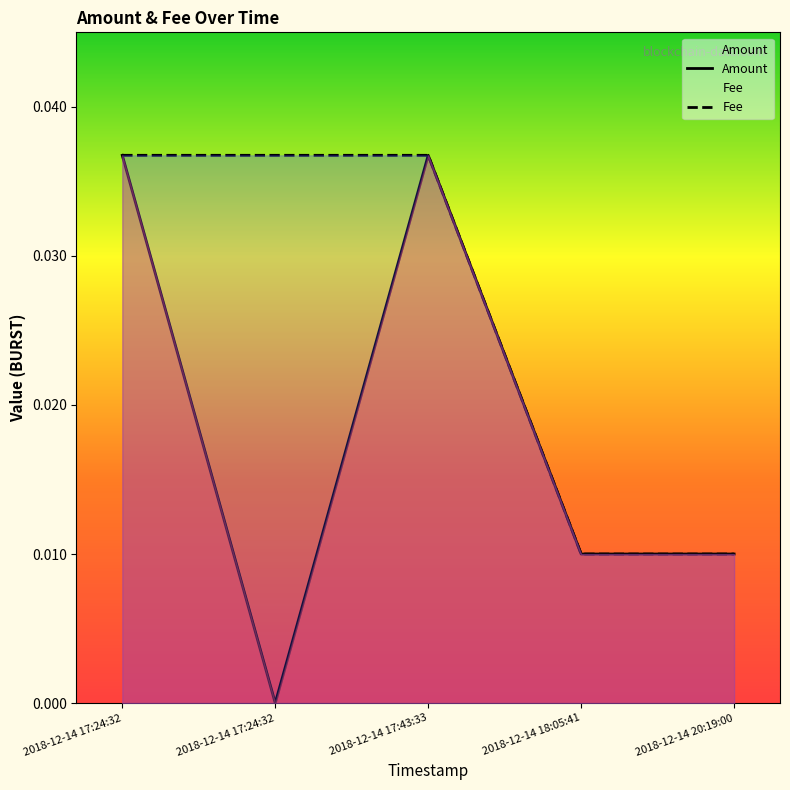

Is the value of Fee at 2018-12-14 17:43:33 greater than the value of Amount at 2018-12-14 17:24:32?

No